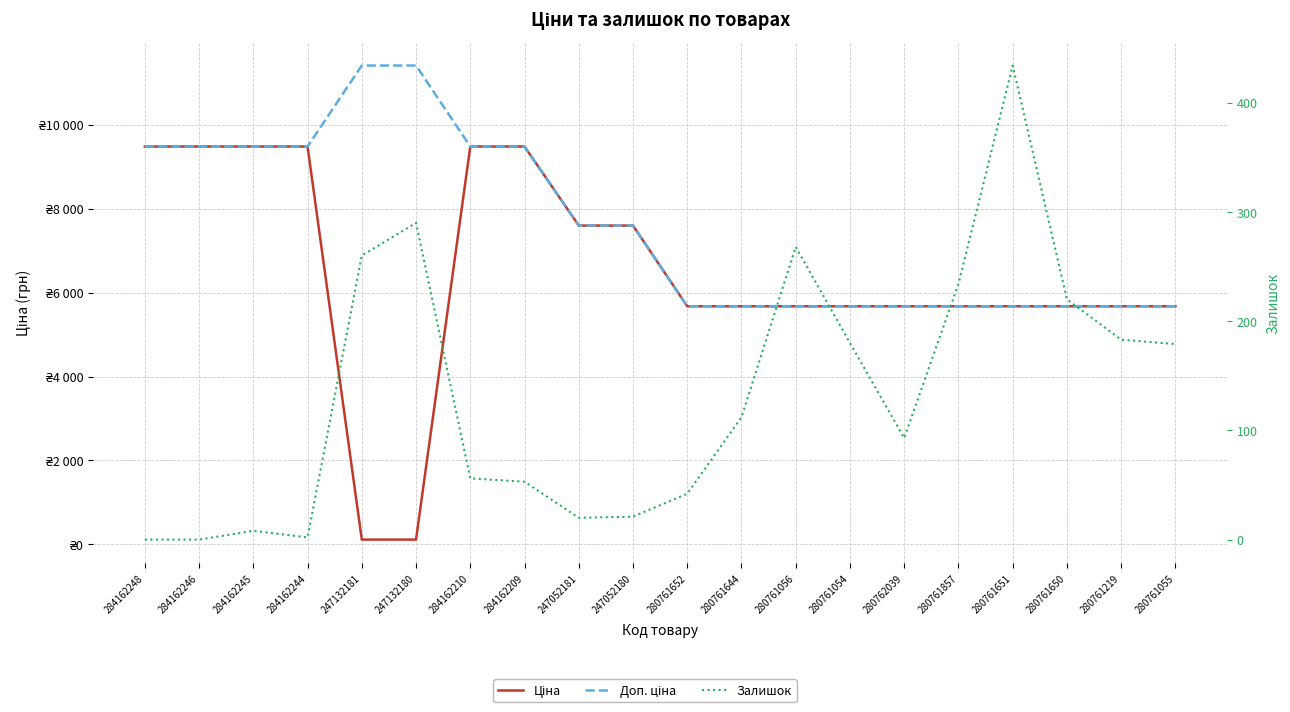

Which series has the largest total across all categories?

Доп. ціна